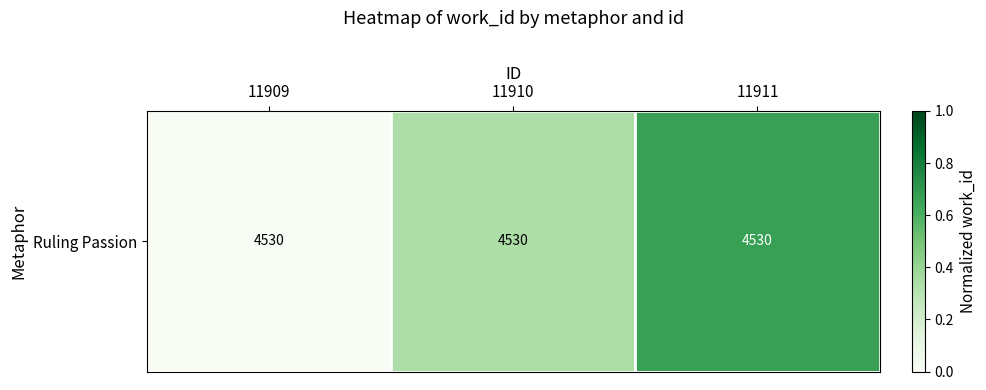

How many values are above zero?

2